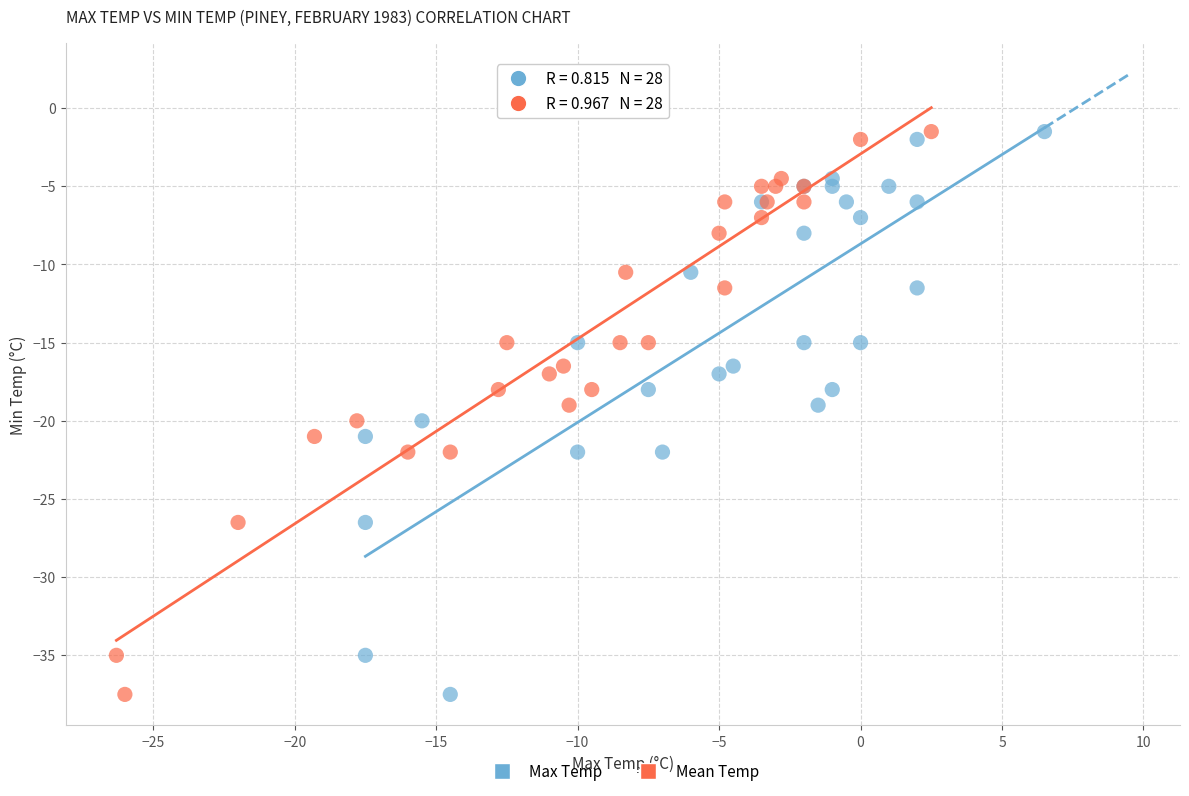

What are all the series names shown in the legend?

Max Temp, Mean Temp